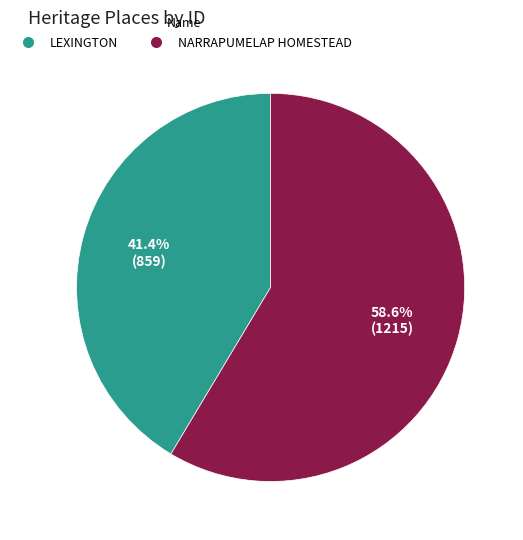

Which slice is the smallest?

LEXINGTON